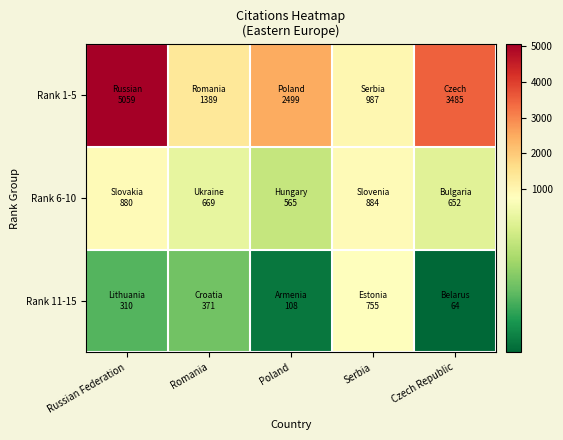

Reading left to right, list all the values displayed in this chart.

Rank 1-5: Russian Federation=5059	Romania=1389	Poland=2499	Serbia=987	Czech Republic=3485
Rank 6-10: Russian Federation=880	Romania=669	Poland=565	Serbia=884	Czech Republic=652
Rank 11-15: Russian Federation=310	Romania=371	Poland=108	Serbia=755	Czech Republic=64